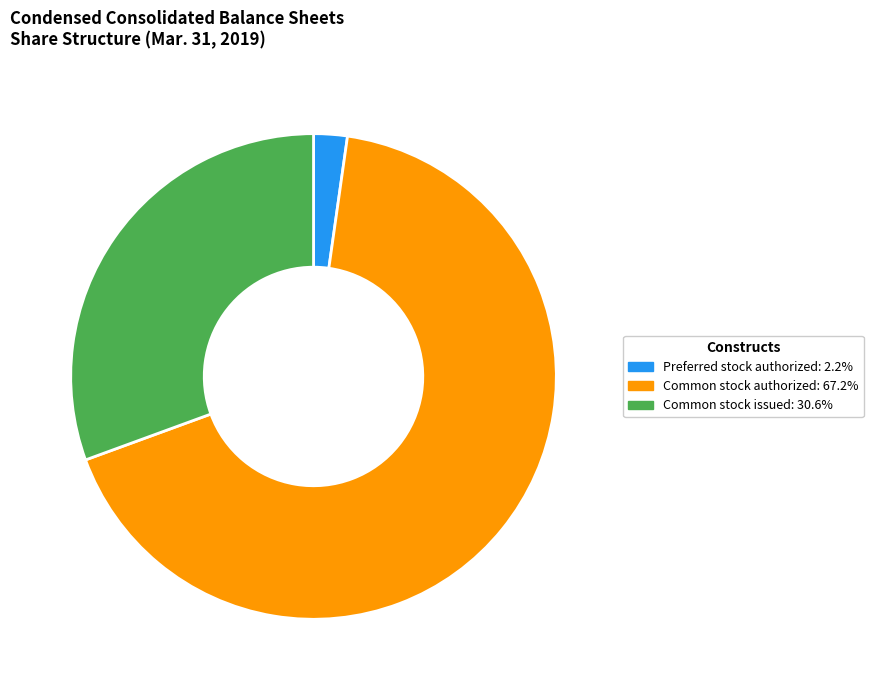

Do Preferred stock authorized and Common stock issued together represent more than half of the pie?

No